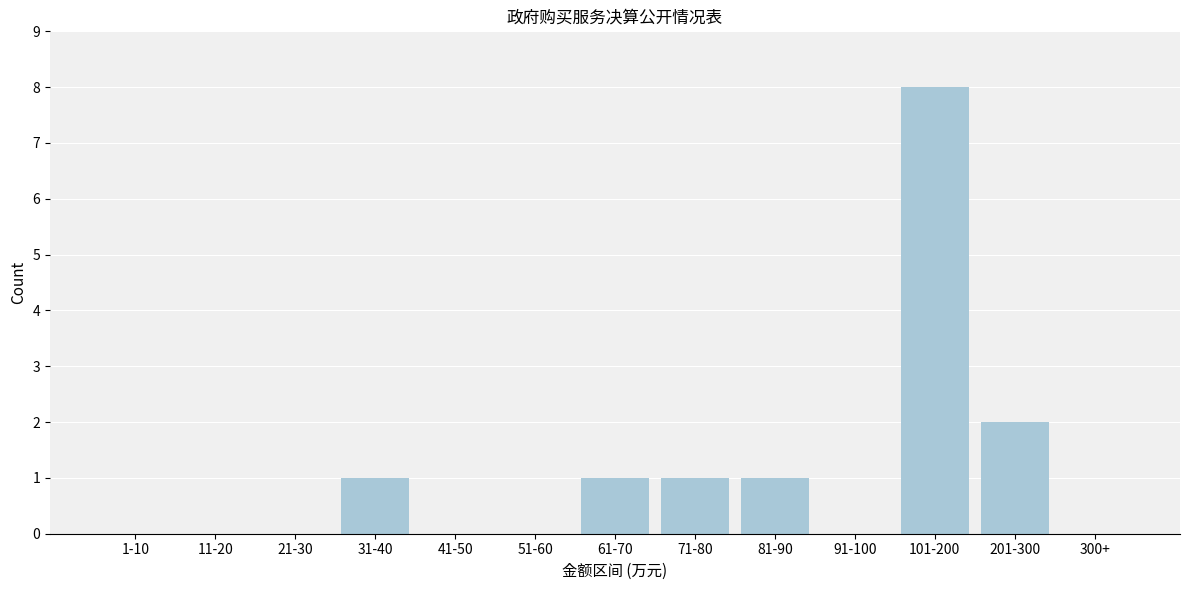

Reading right to left, transcribe all the data shown in this chart.

300+=0	201-300=2	101-200=8	91-100=0	81-90=1	71-80=1	61-70=1	51-60=0	41-50=0	31-40=1	21-30=0	11-20=0	1-10=0